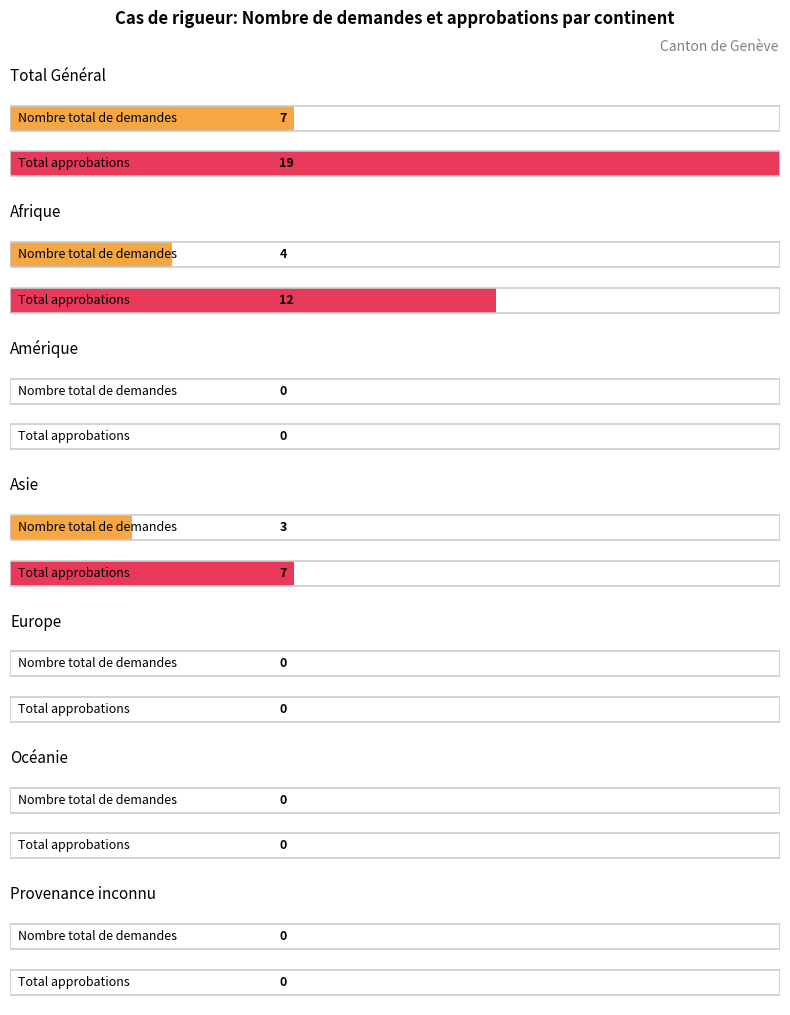

At which category is the sum across all series the highest?

Total Général